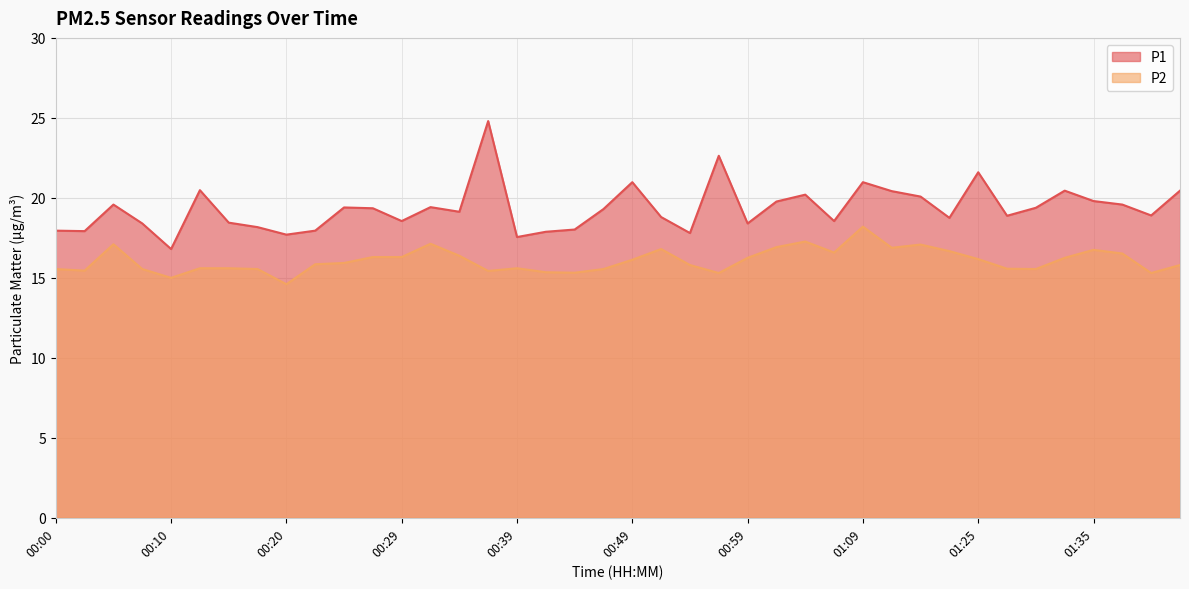

Where does the P2 series first go above 15?

00:00